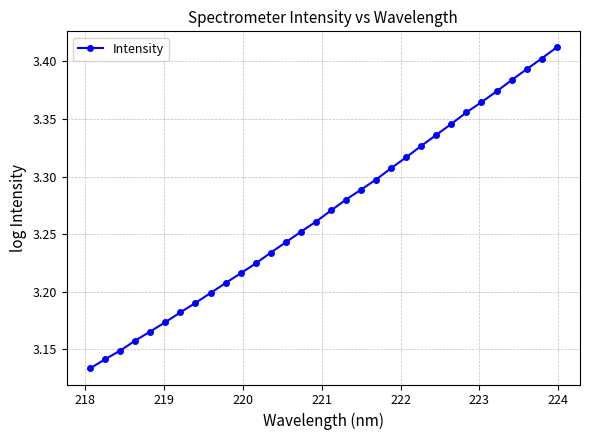

What is the difference between the maximum and second lowest values?

0.3